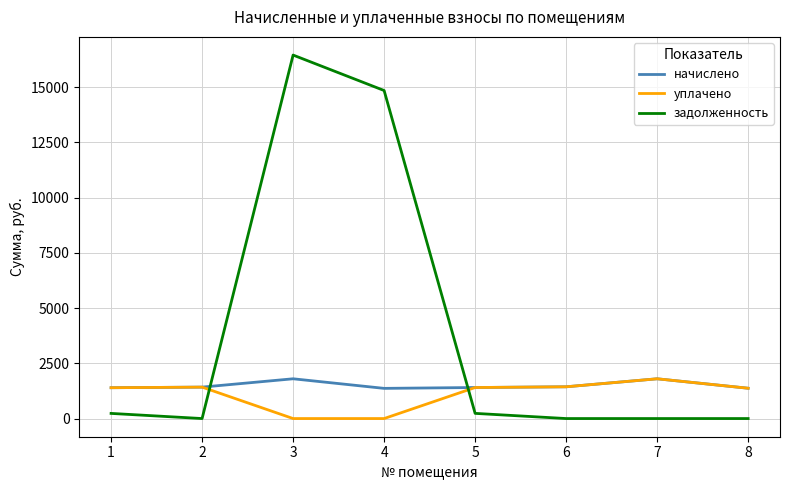

Where do начислено and задолженность first cross each other?

2 and 3